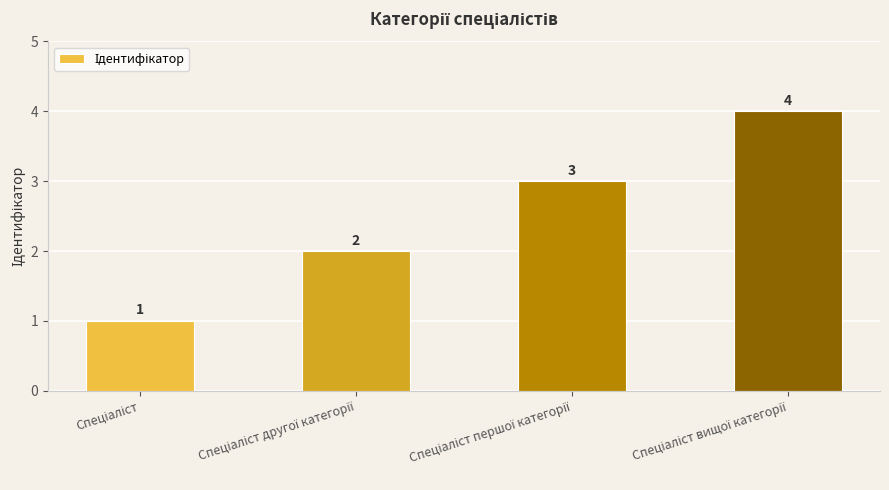

What is the maximum value shown in the chart?

4